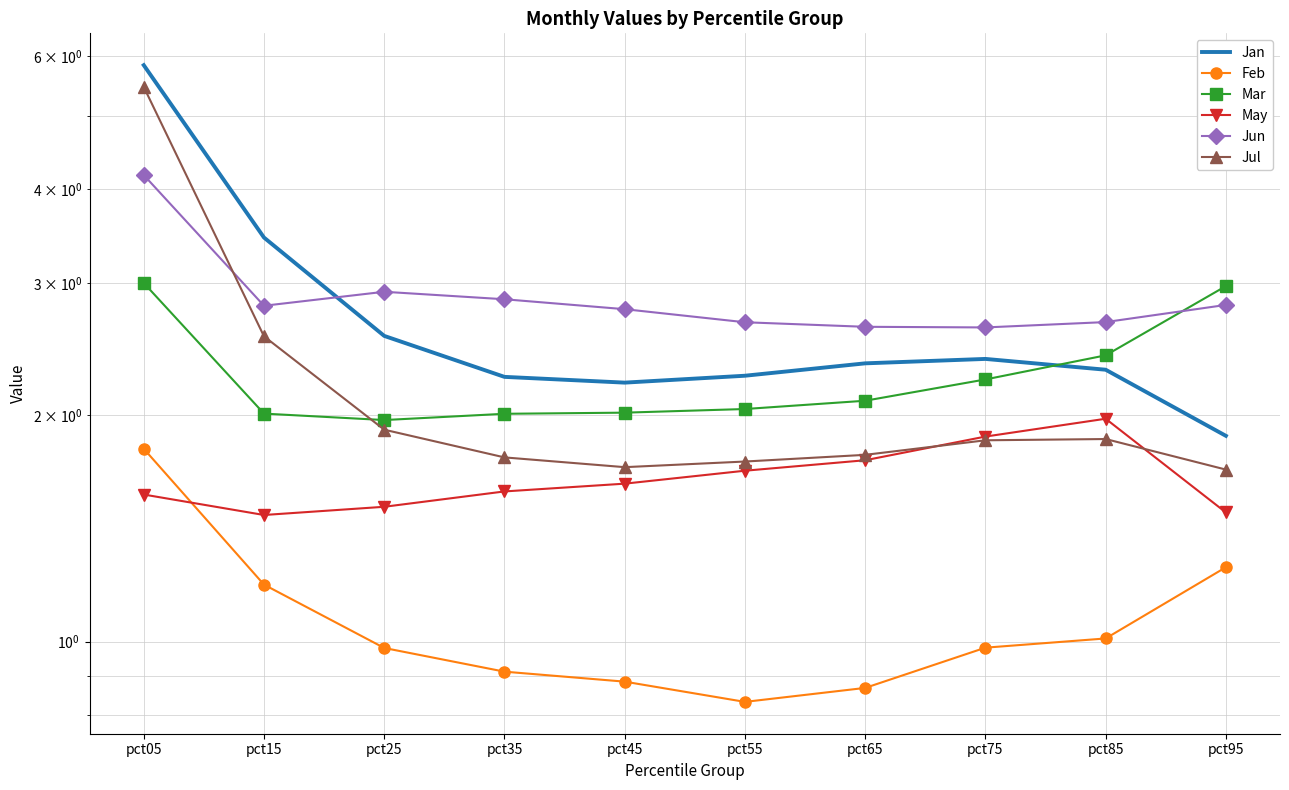

Which category has the lowest value across all series?

pct55